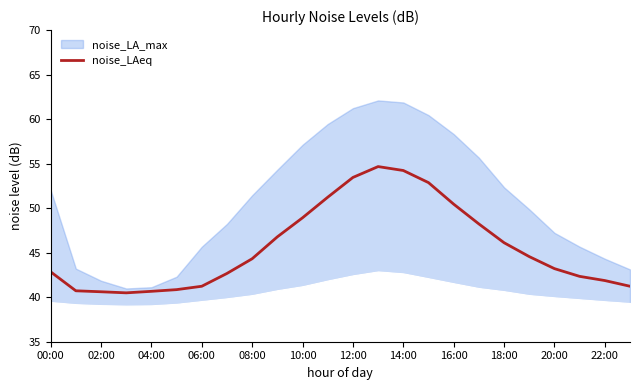

What is the label of the 3rd point from the right?

21